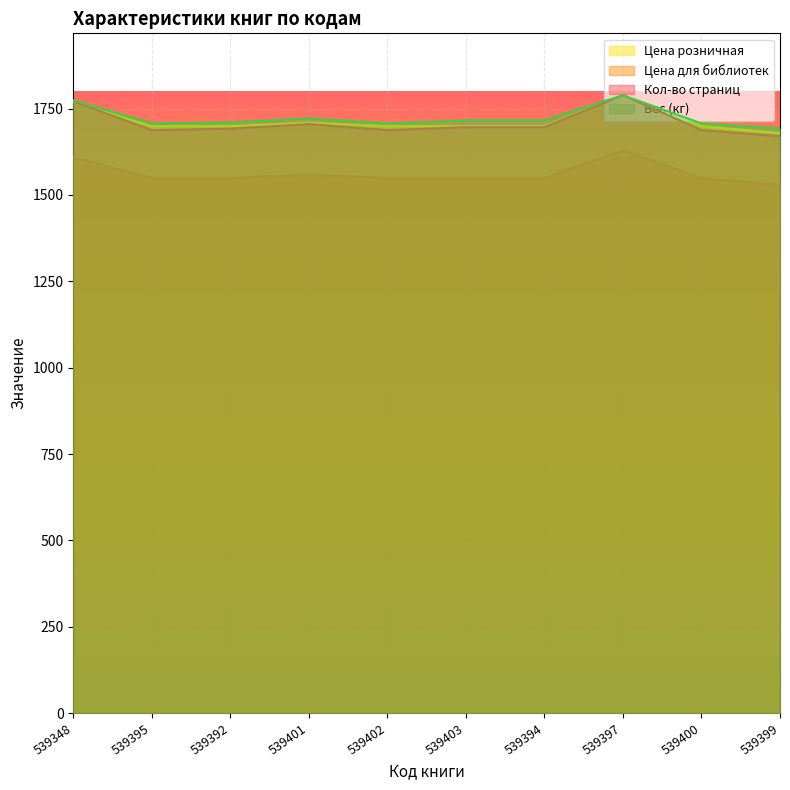

What is the total value across all series at 539399?

6570.6